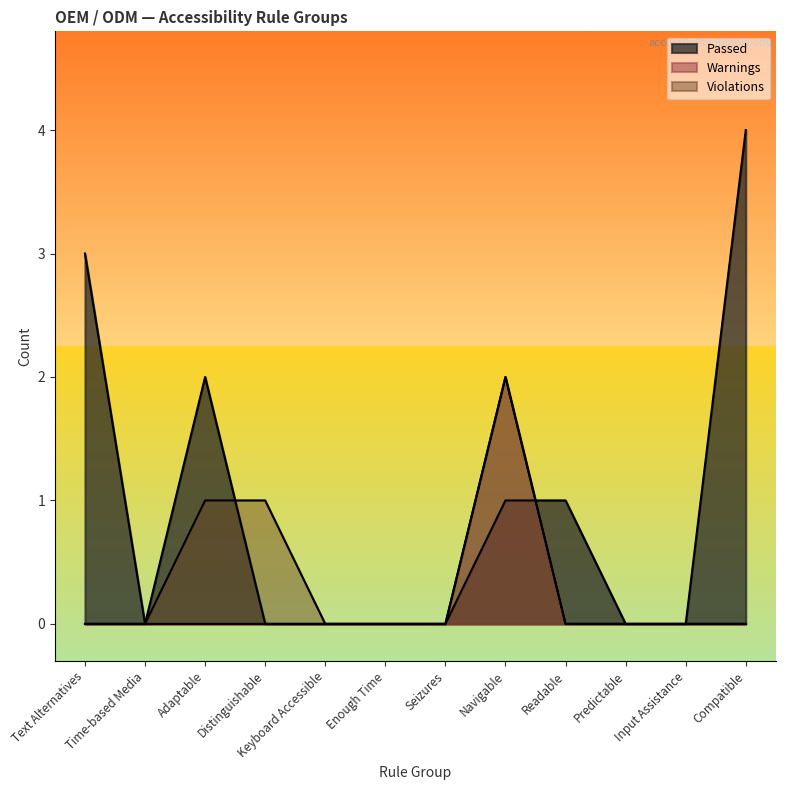

Which series changed the most between Keyboard Accessible and Seizures?

Passed